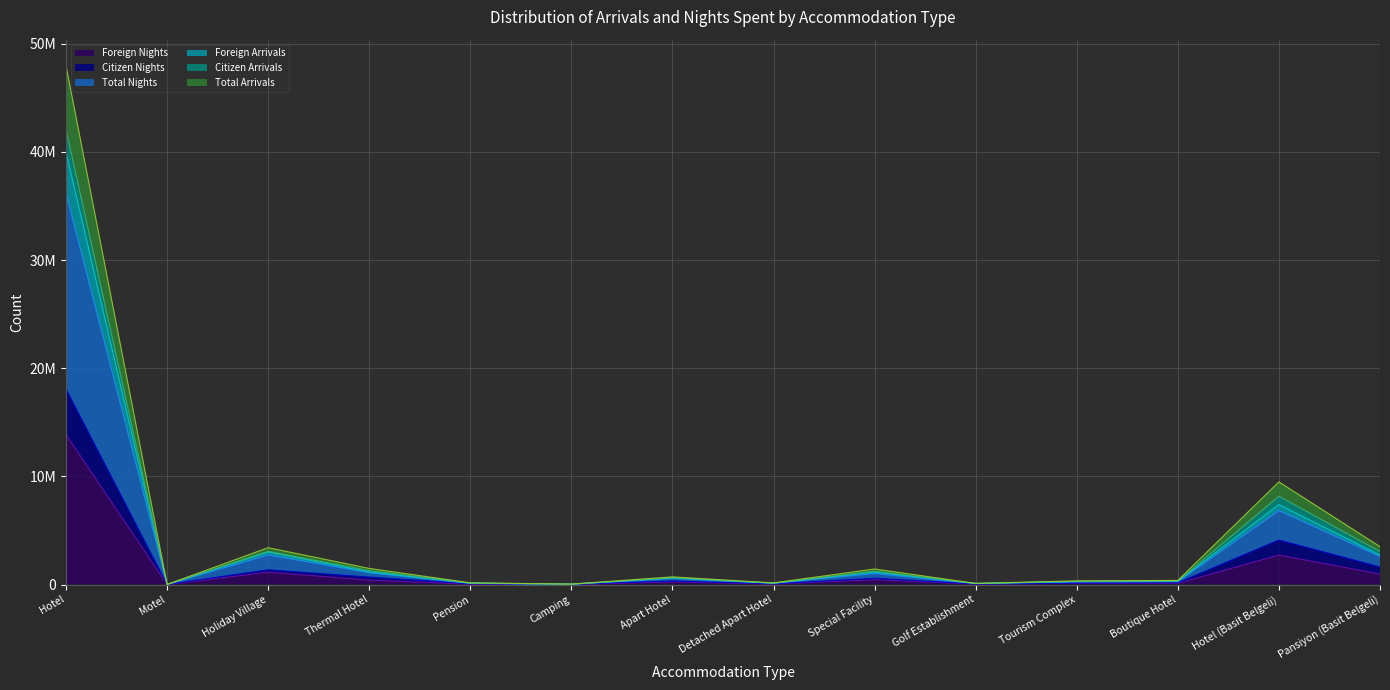

What is the difference between the second highest and second lowest values in the Total Nights series?

7353898